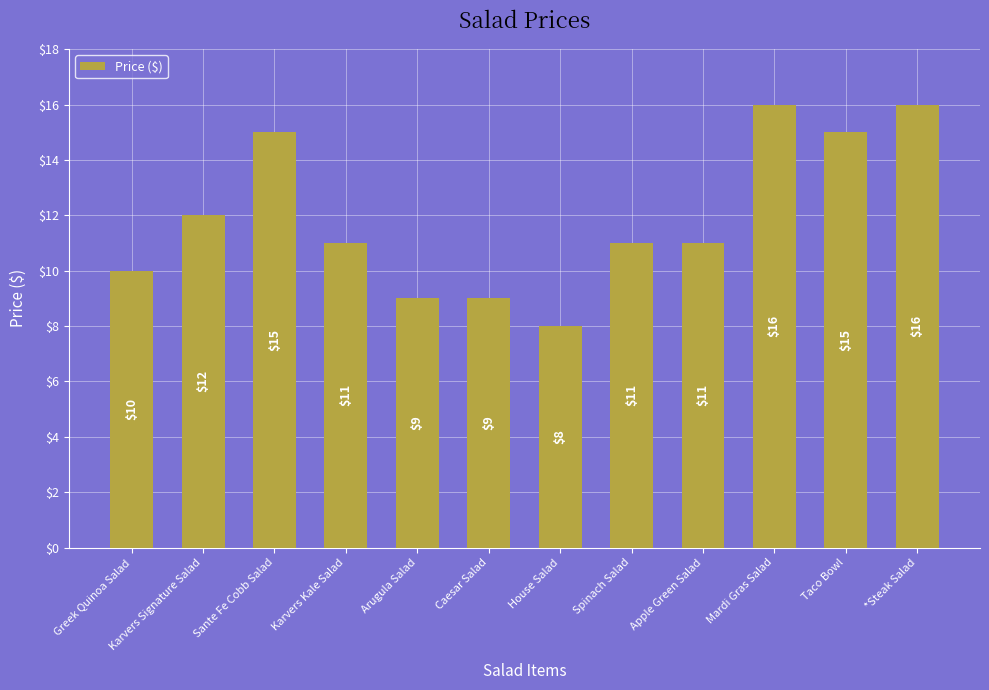

Which label corresponds to the smallest value in the chart?

House Salad